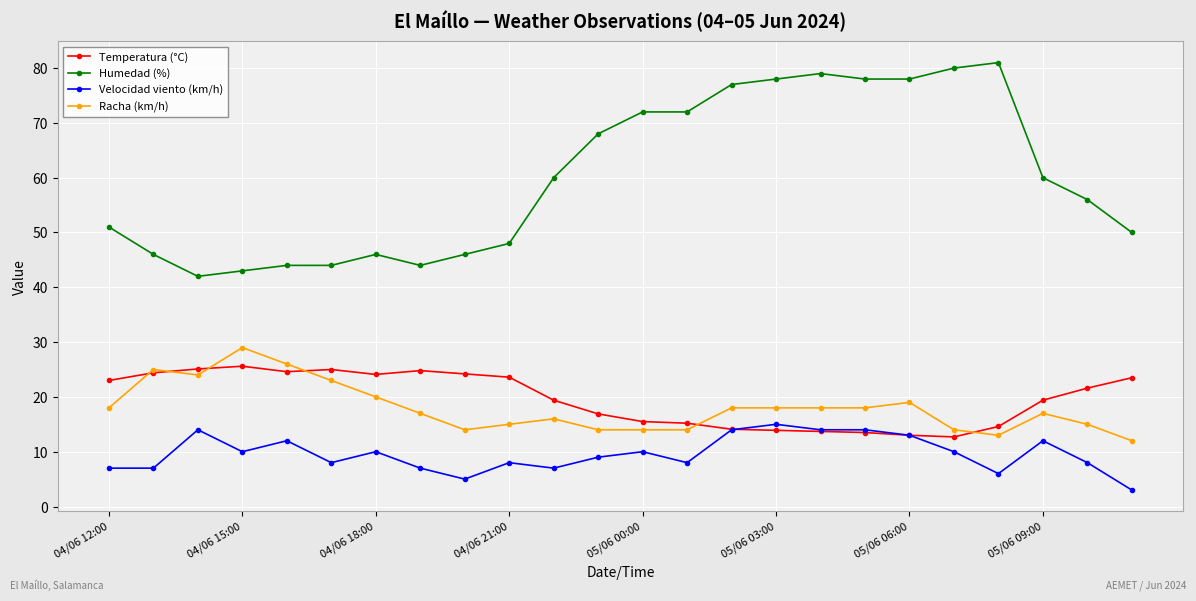

Which series has the widest spread of values?

Humedad (%)